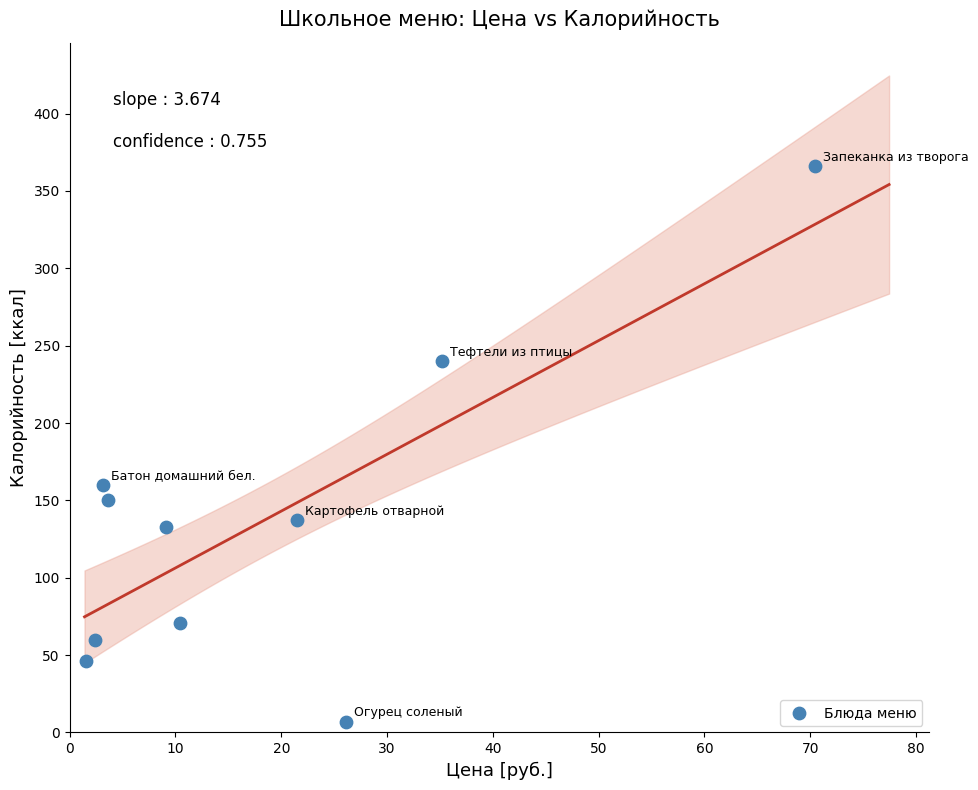

What is the average Y value?

137